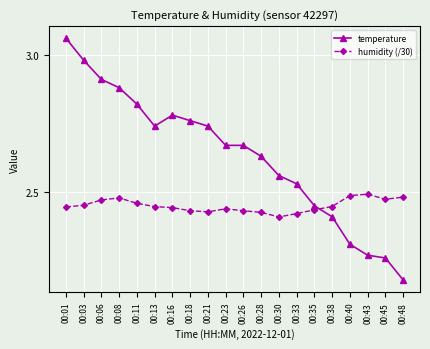

Which category has the lowest value across all series?

00:48